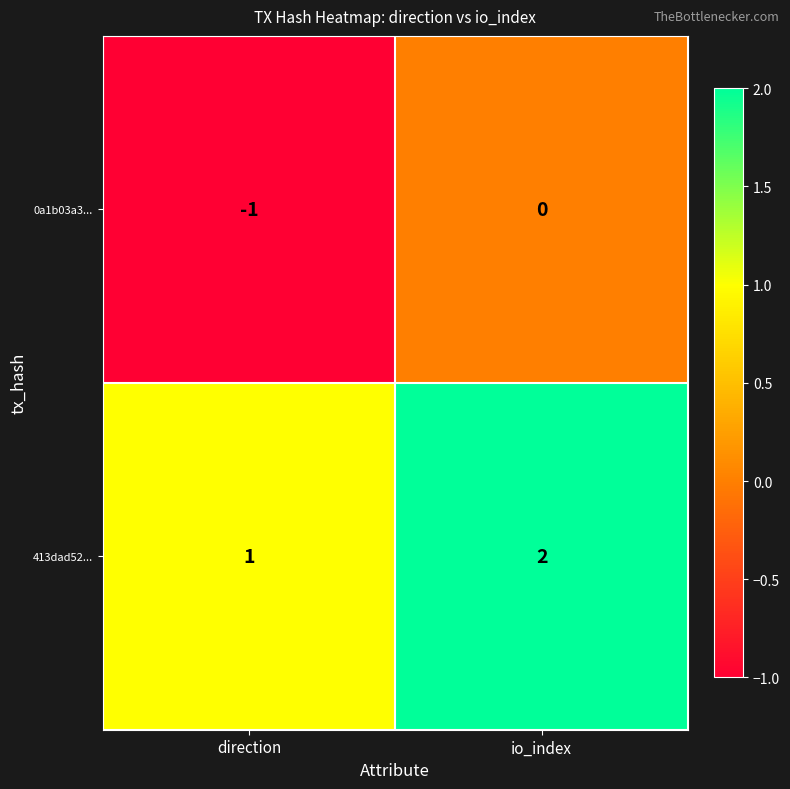

At direction, list the series in order from smallest to largest.

0a1b03a3..., 413dad52...